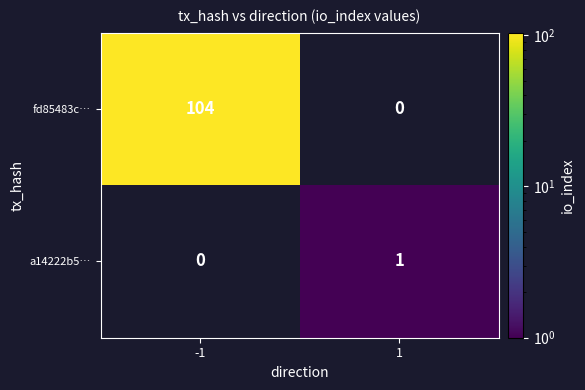

The fd85483c… series shows 172.5 at -1. True or false?

False